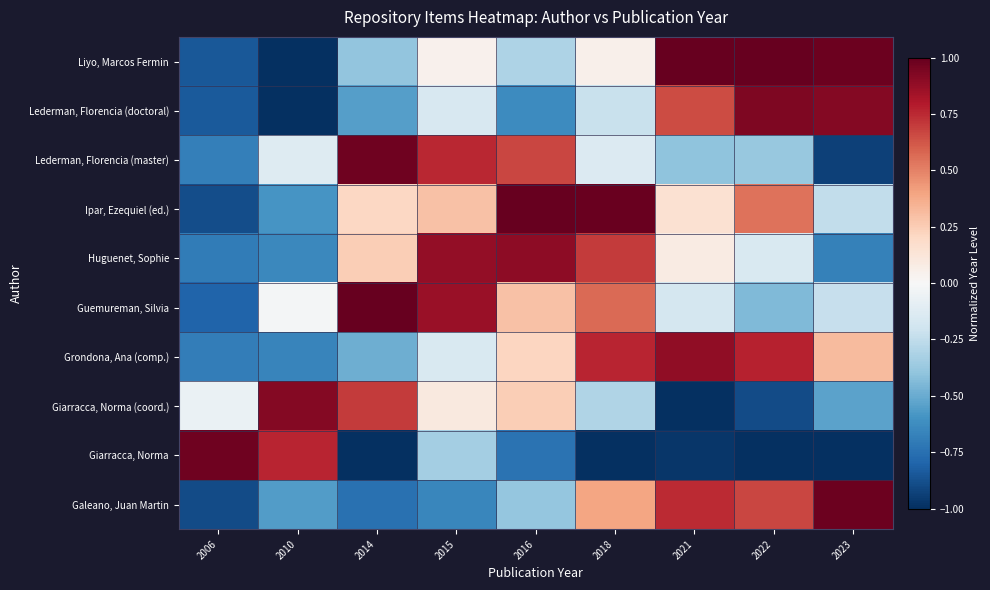

Count the number of categories in the chart.

9